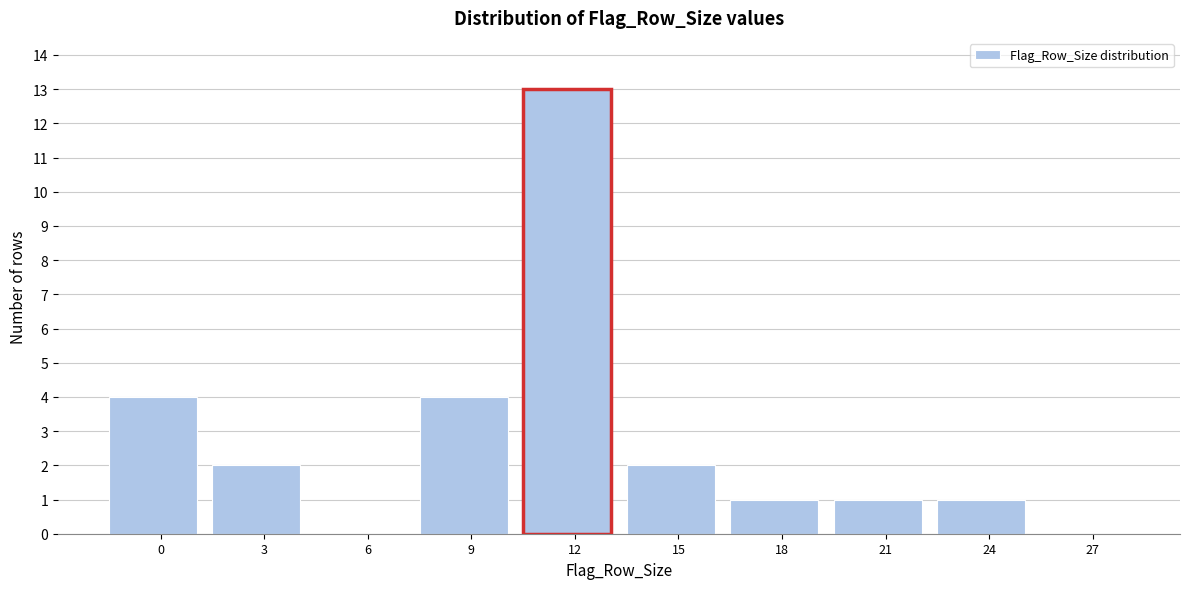

Reading left to right, transcribe all the data shown in this chart.

0=4	3=2	6=0	9=4	12=13	15=2	18=1	21=1	24=1	27=0